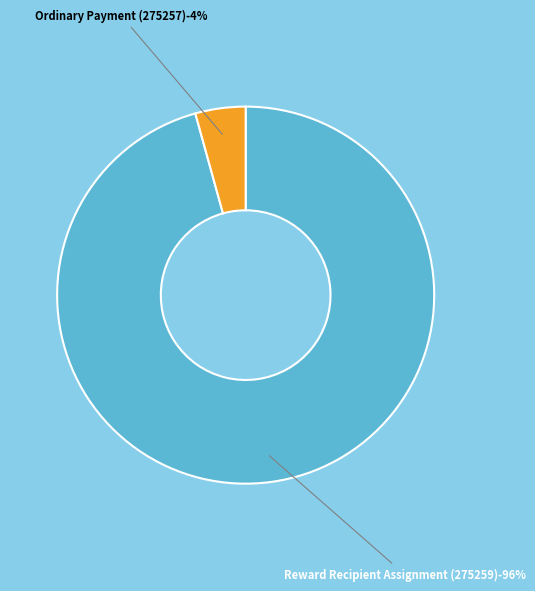

Is it true that Ordinary Payment (275257) is 4% of the pie?

True